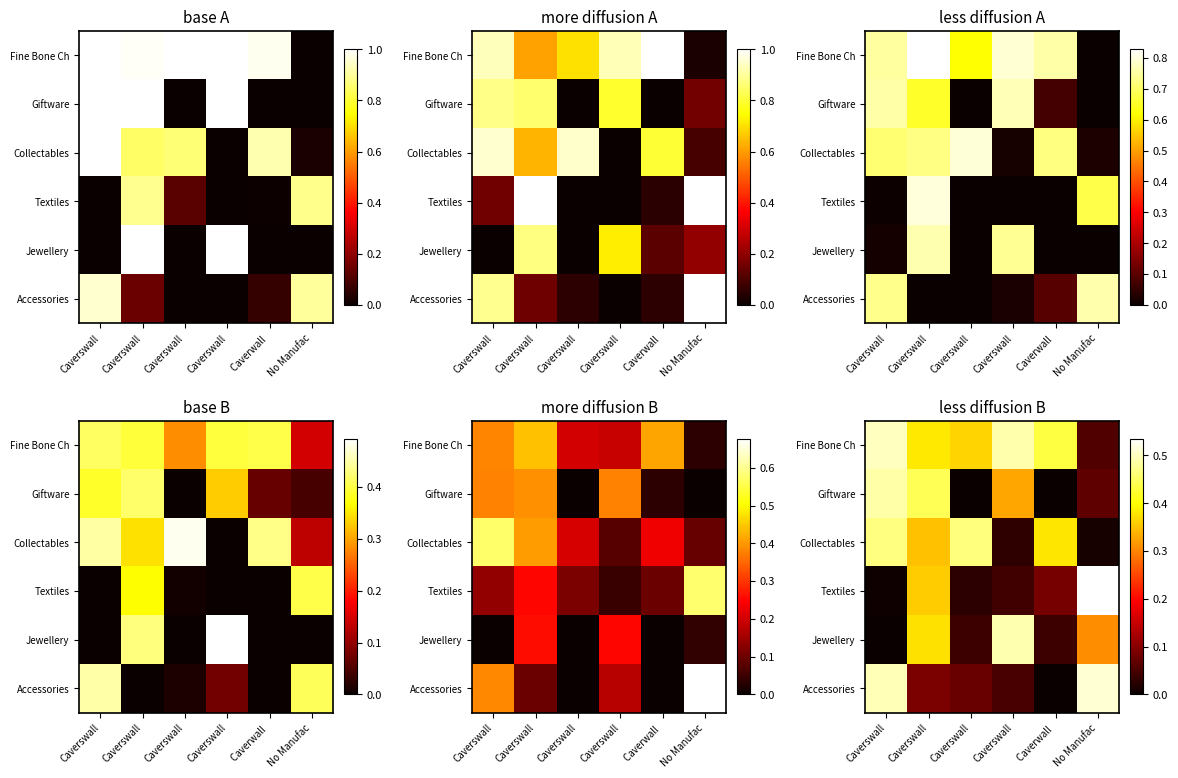

What is the sum of the Giftware values at Caverswall and Caverswall?

0.9